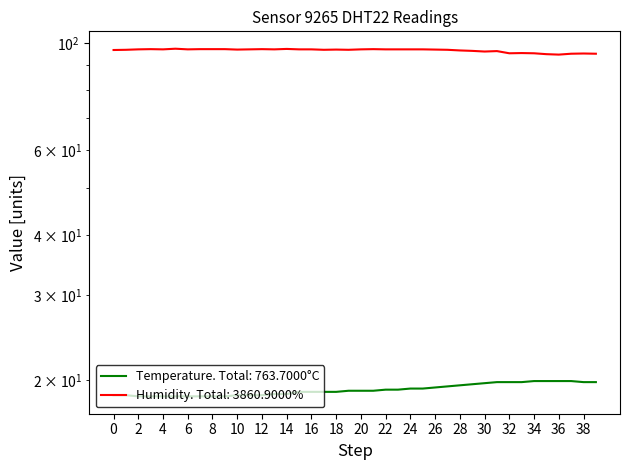

True or false: temperature and humidity intersect in this chart.

False